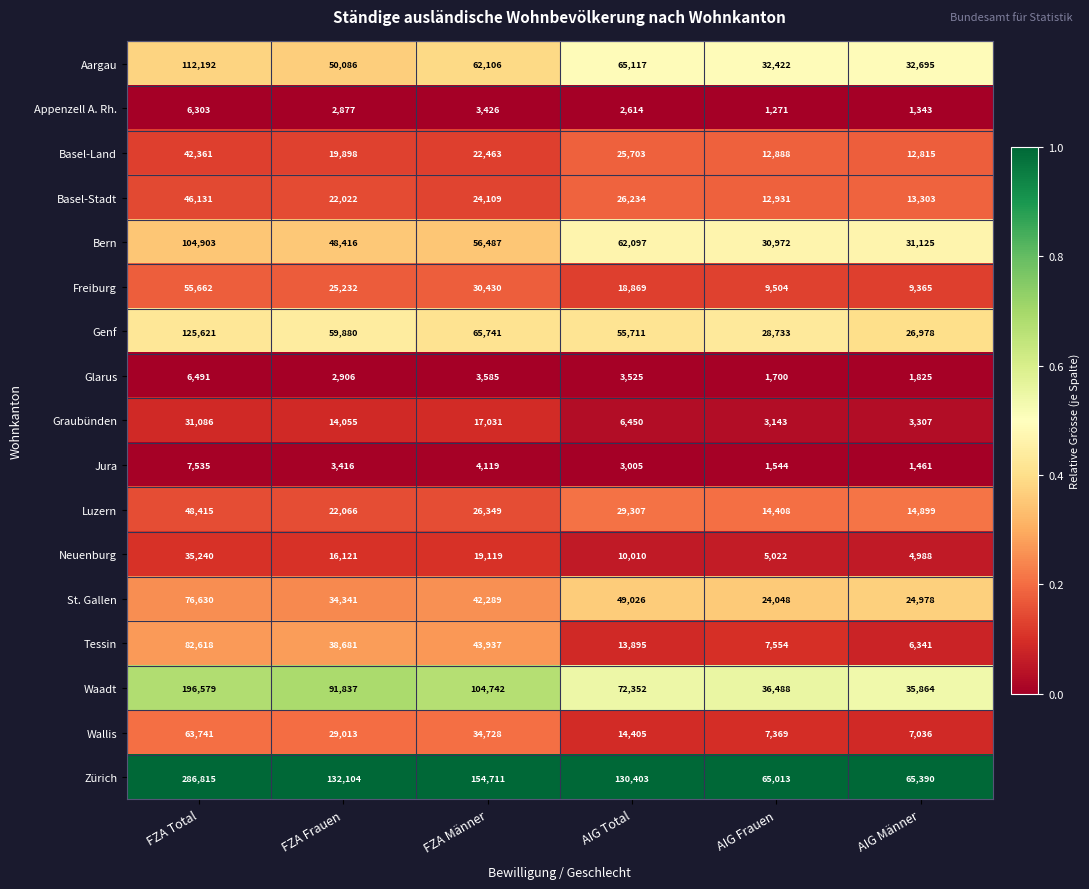

At which category is the sum across all series the highest?

FZA Total